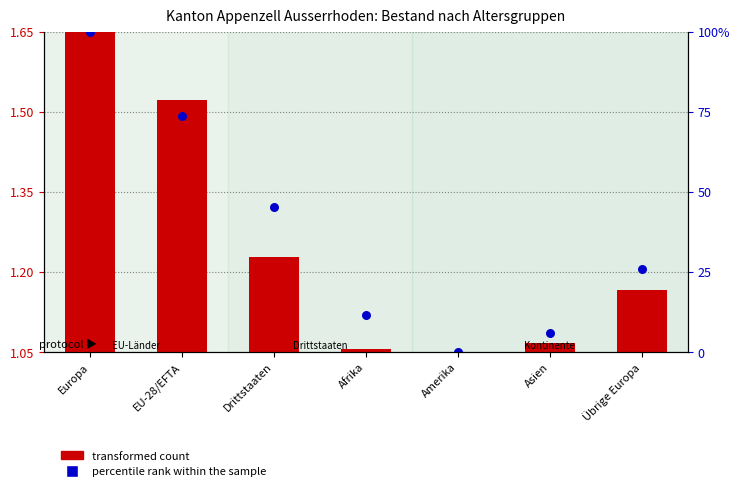

Which series has the largest total across all categories?

percentile rank within the sample